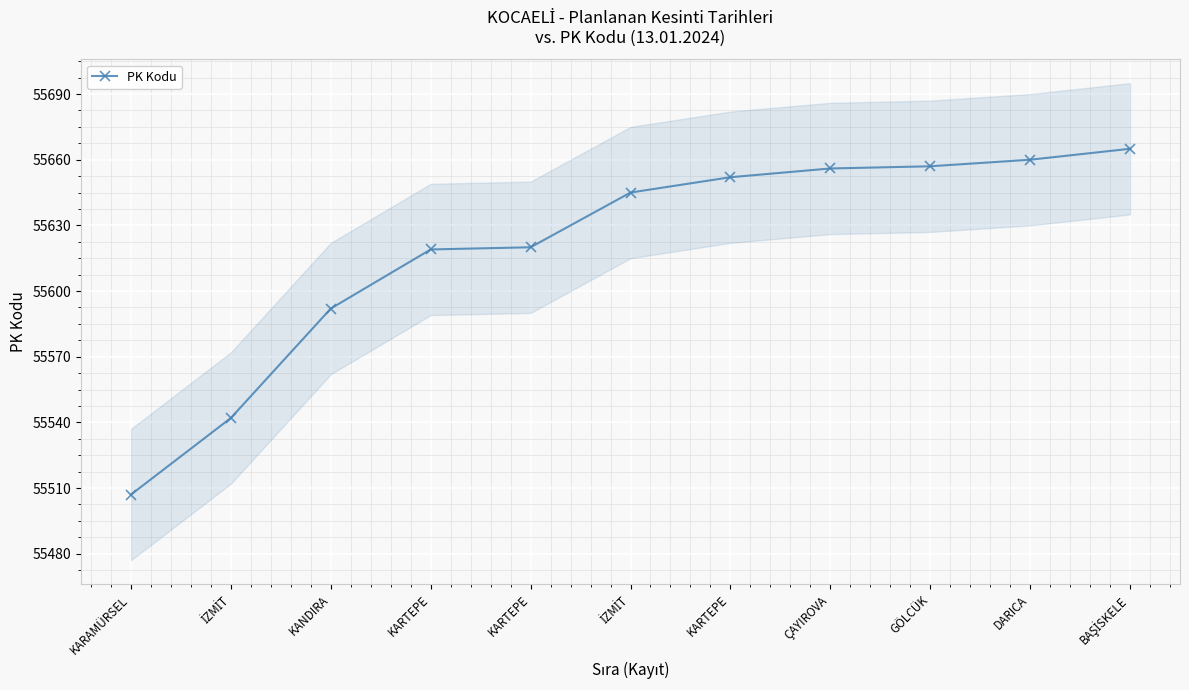

The value at BAŞİSKELE is 55665. True or false?

True